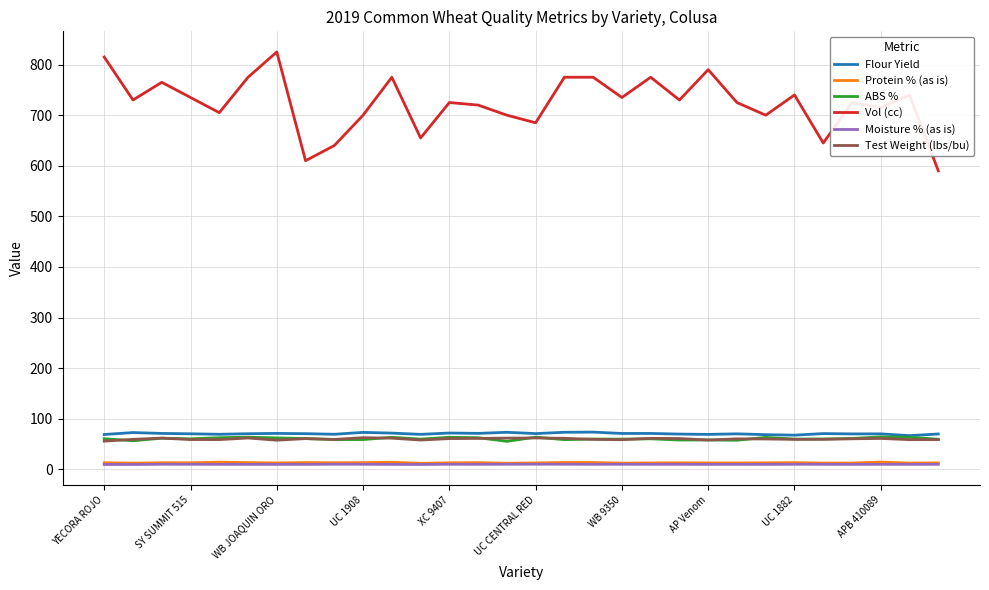

What is the lowest value of the Test Weight (lbs/bu) series?

55.6